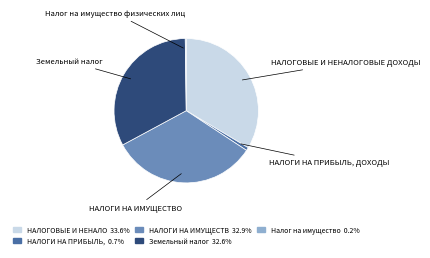

Is there a majority slice in this chart?

No